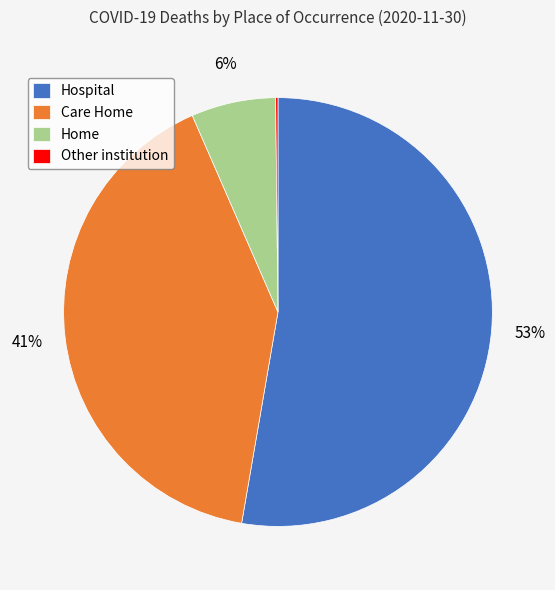

Does any single category account for the majority?

Yes